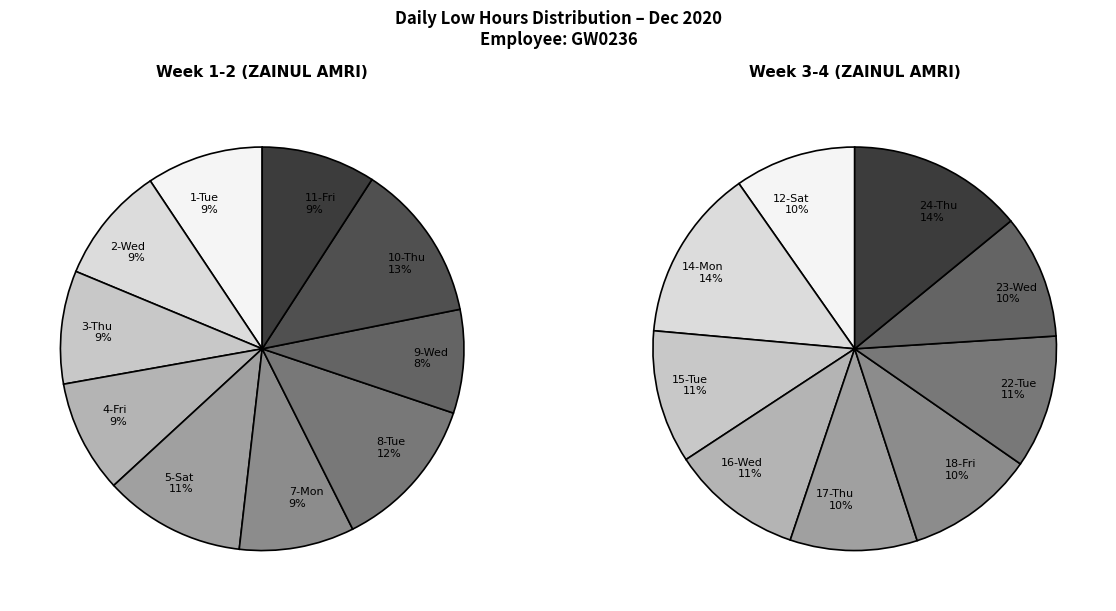

Count the number of slices in the pie.

19